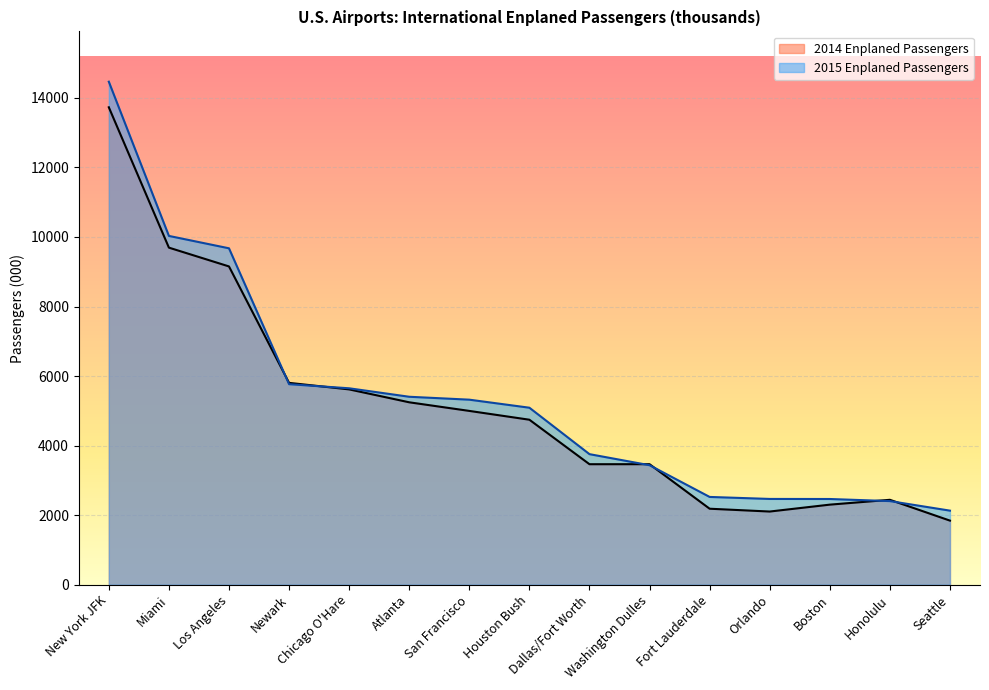

What is the value of the 2015 Enplaned Passengers point at the 2nd from the left?

10030.0